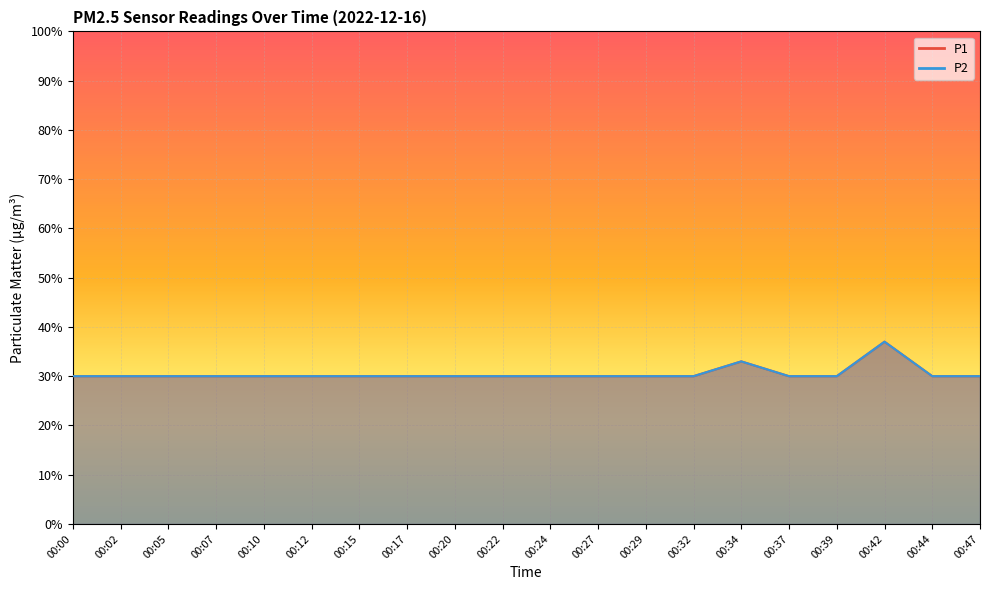

What is the minimum value for P2?

0.3